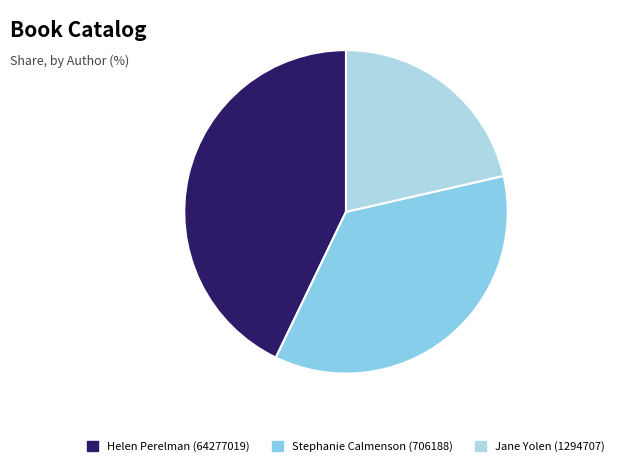

Count the number of slices in the pie.

3